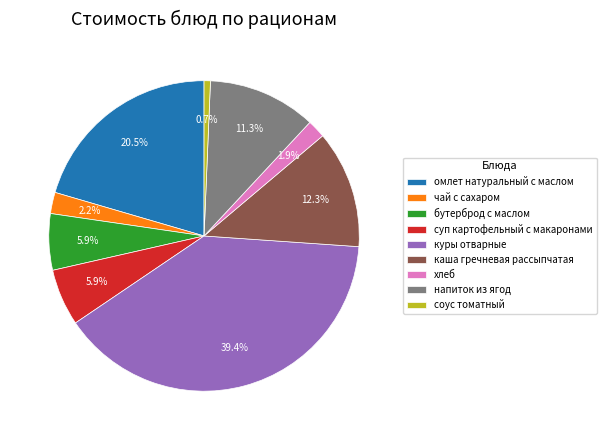

Which category has the biggest portion of the pie?

куры отварные